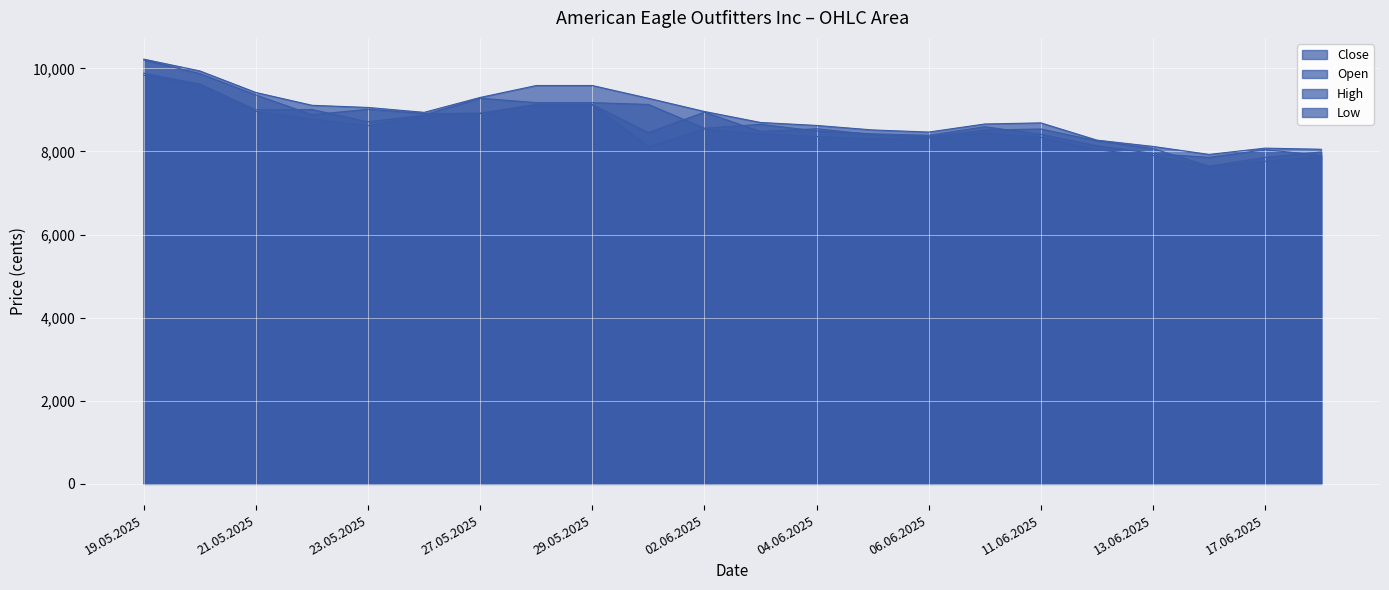

True or false: High and Low intersect in this chart.

False